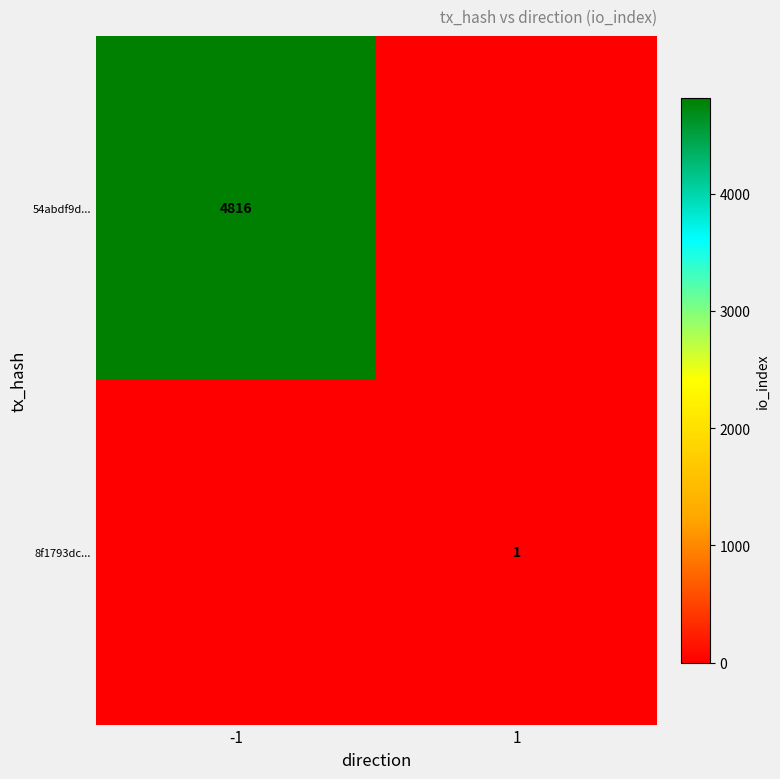

Is it true that 8f1793dc... equals 2 at 1?

False